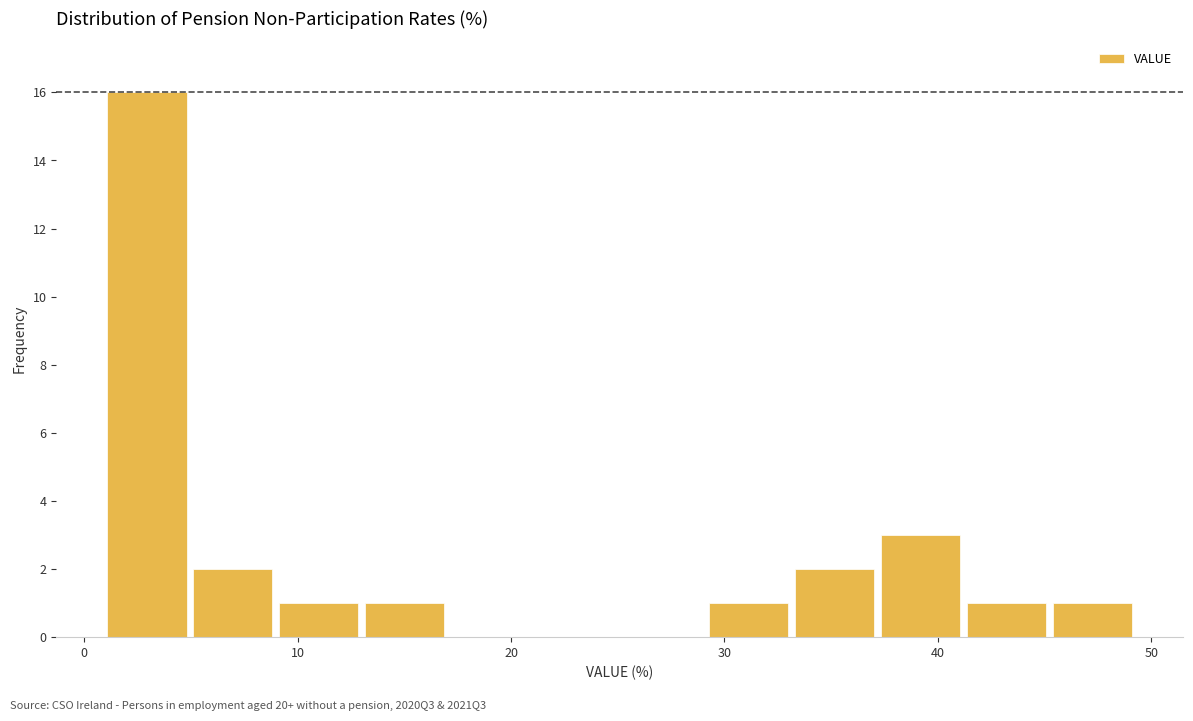

Reading left to right, transcribe this chart: for each bar, give the range it covers on the x-axis and its height. Neither the bar edges nor the heights are printed on the chart, so give them approximately, as read against the axes.

1 to 5: 16
5 to 9: 2
9 to 13: 1
13 to 17: 1
17 to 21: 0
21 to 25: 0
25 to 29: 0
29 to 33: 1
33 to 37: 2
37 to 41: 3
41 to 45: 1
45 to 49: 1